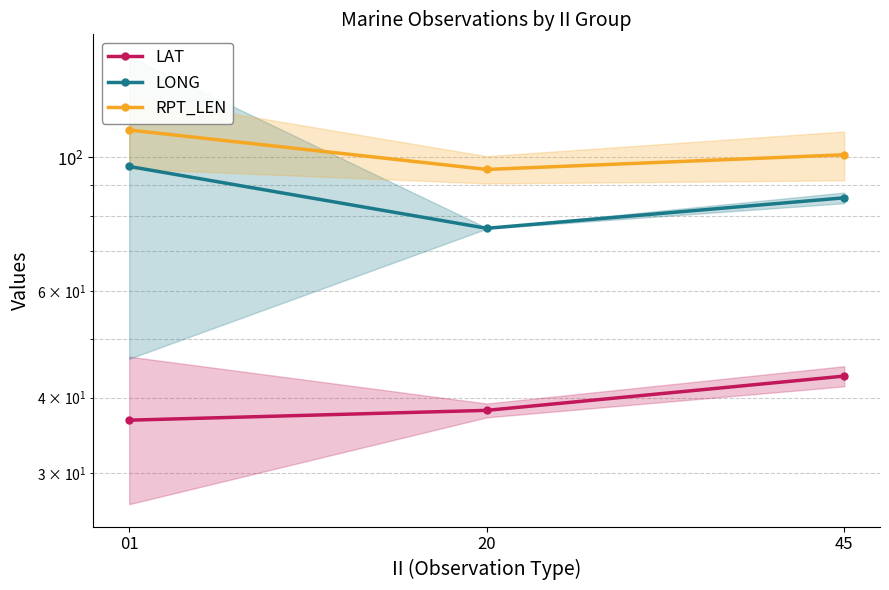

What is the approximate value of RPT_LEN at 20?

95.5